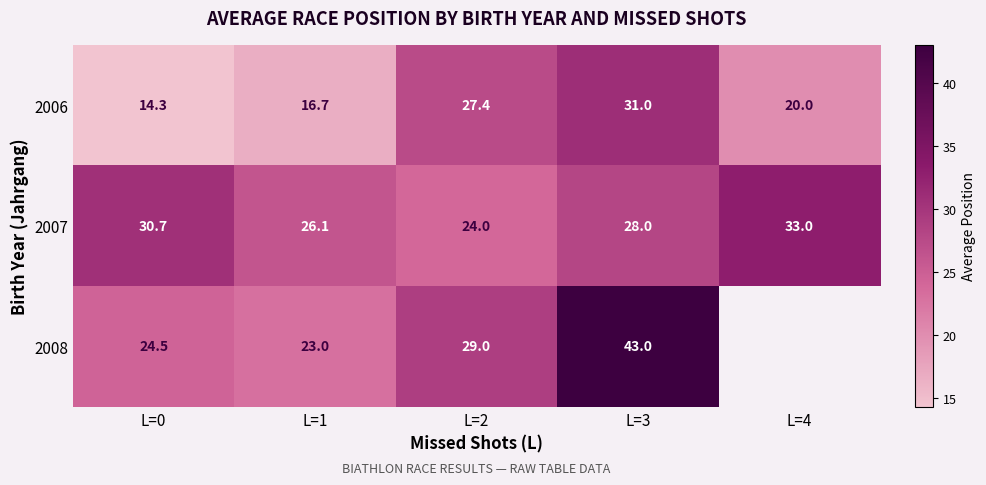

What is the sum of the 2008 values at L=3 and L=0?

67.5